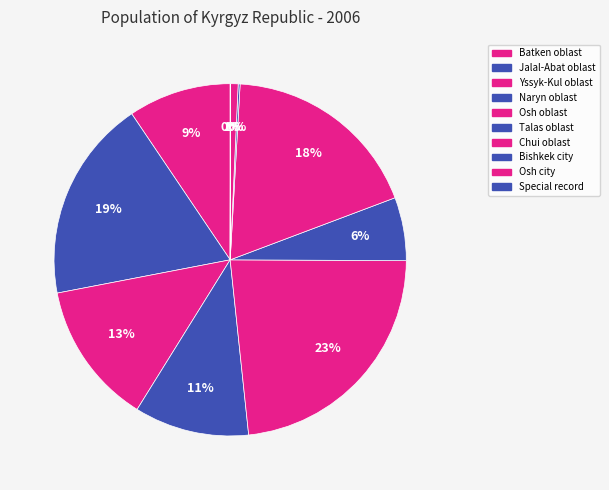

To the nearest percent, what is the combined percentage of Naryn oblast and Batken oblast?

20%